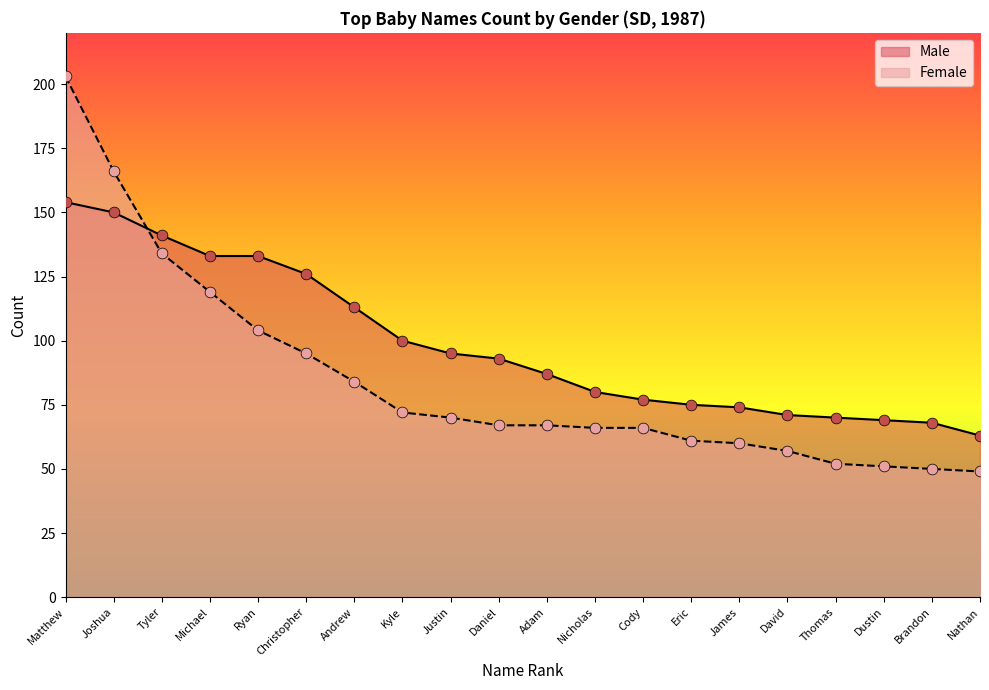

What are all the series names shown in the legend?

Male, Female